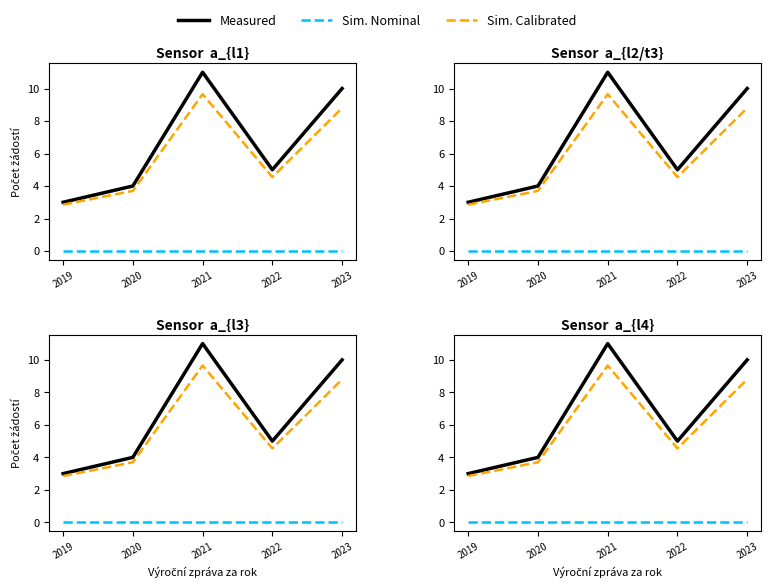

Is the value of Measured at 2022 greater than the value of Sim. Nominal at 2023?

Yes